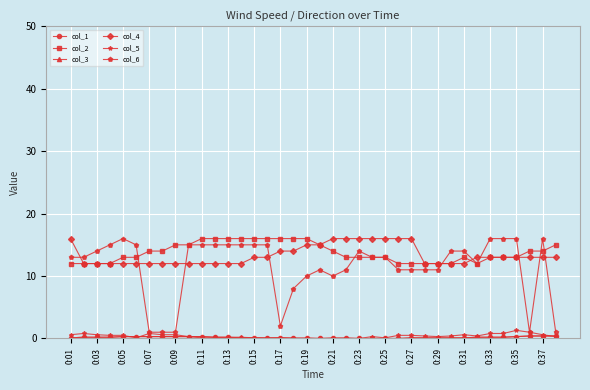

What is the value of the col_6 point at the 21st from the left?

10.0